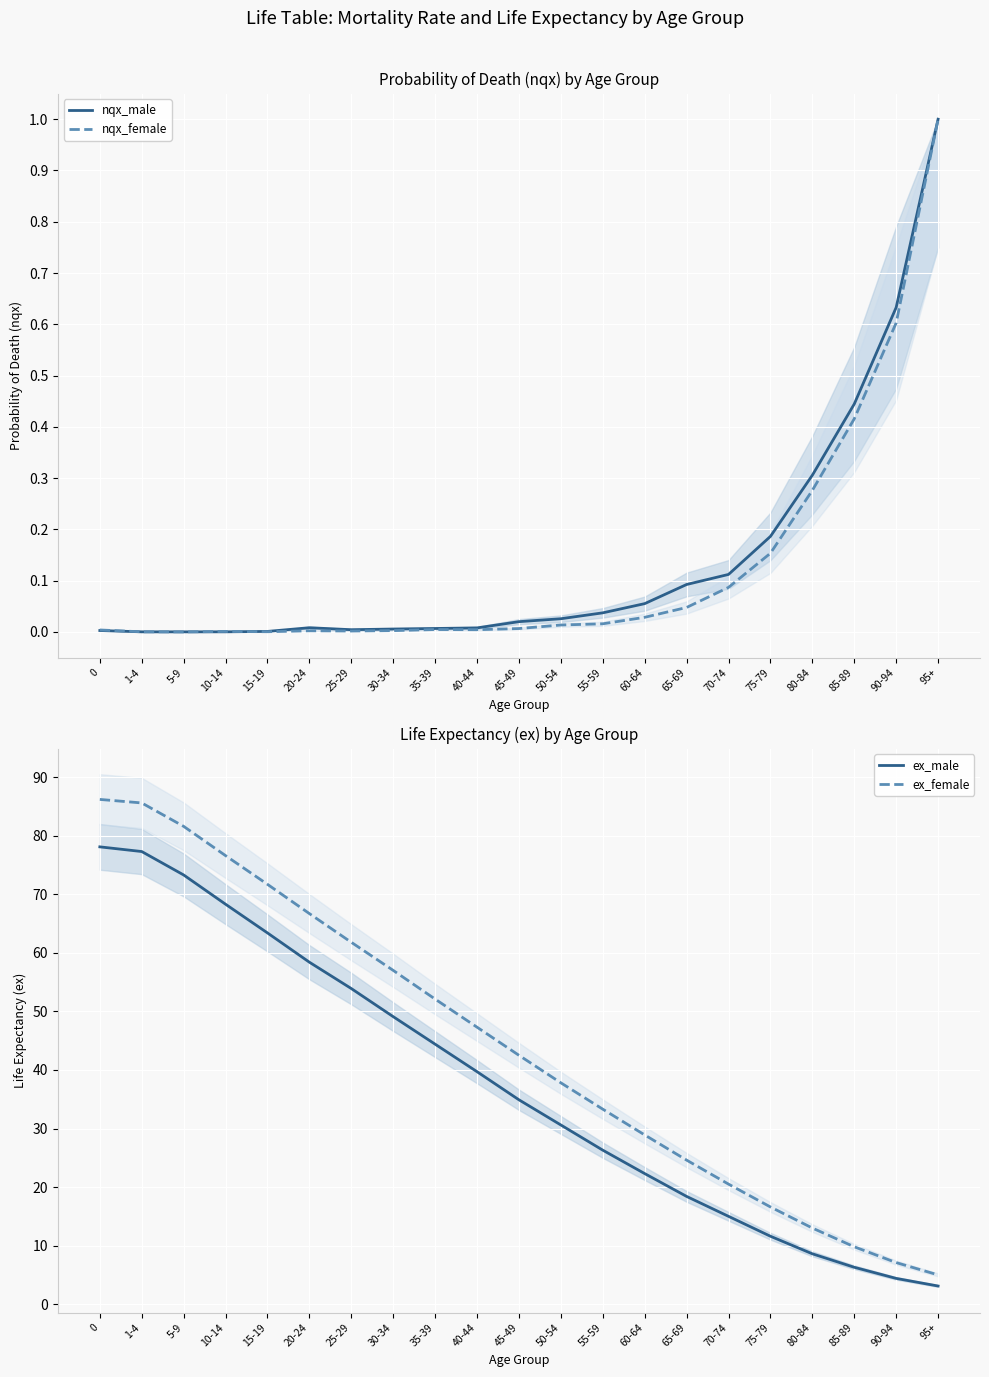

How many values in the ex_male series exceed 34?

11